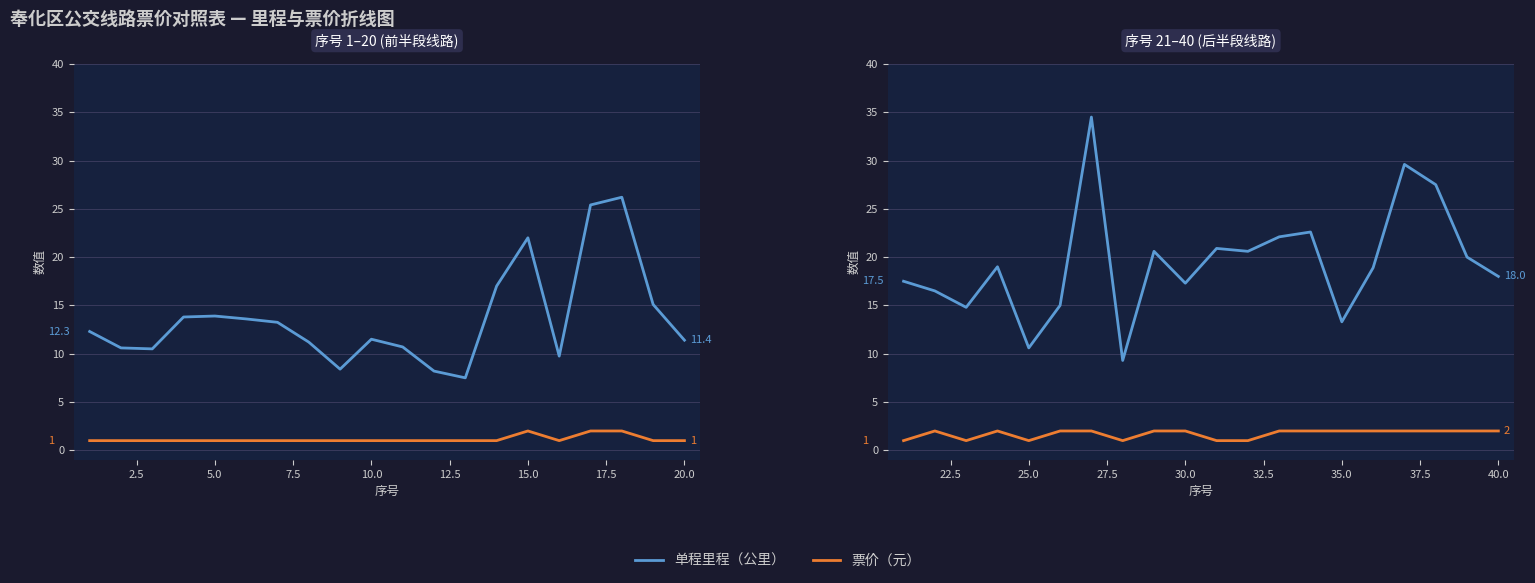

Is it true that 票价（元） equals 0.8 at 7.5?

False